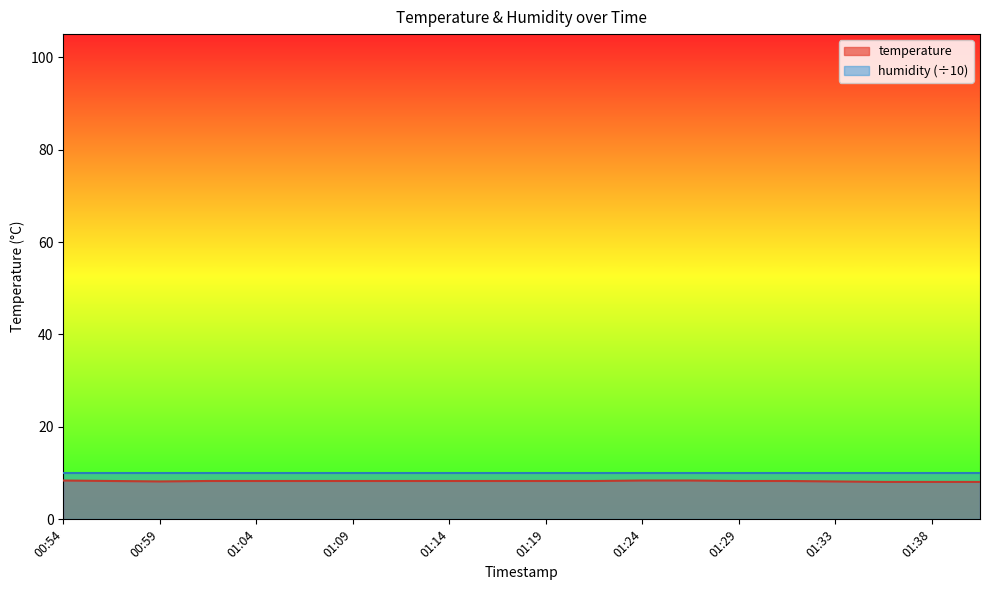

Rank the categories by value from lowest to highest.

01:36, 01:38, 01:41, 00:59, 01:33, 00:57, 01:02, 01:04, 01:07, 01:09, 01:11, 01:14, 01:16, 01:19, 01:21, 01:29, 01:31, 00:54, 01:24, 01:26